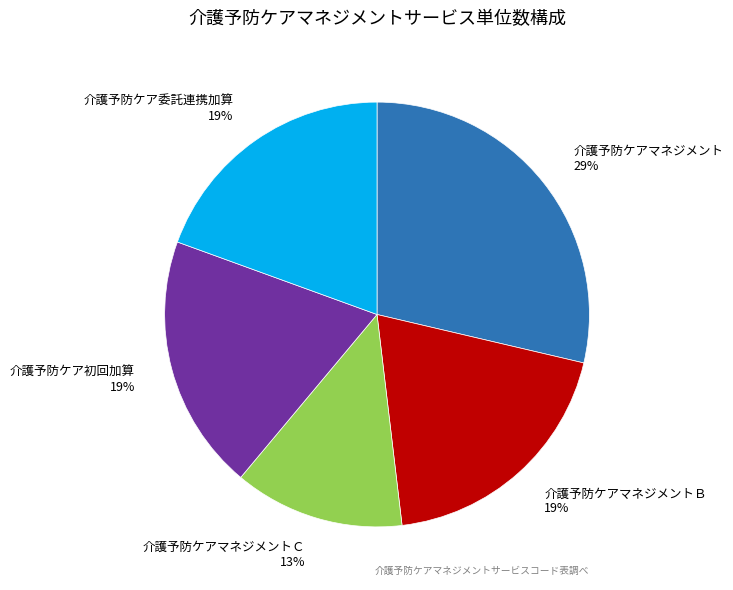

What is the ratio of the value at 介護予防ケア委託連携加算 to the value at 介護予防ケアマネジメント?

0.7